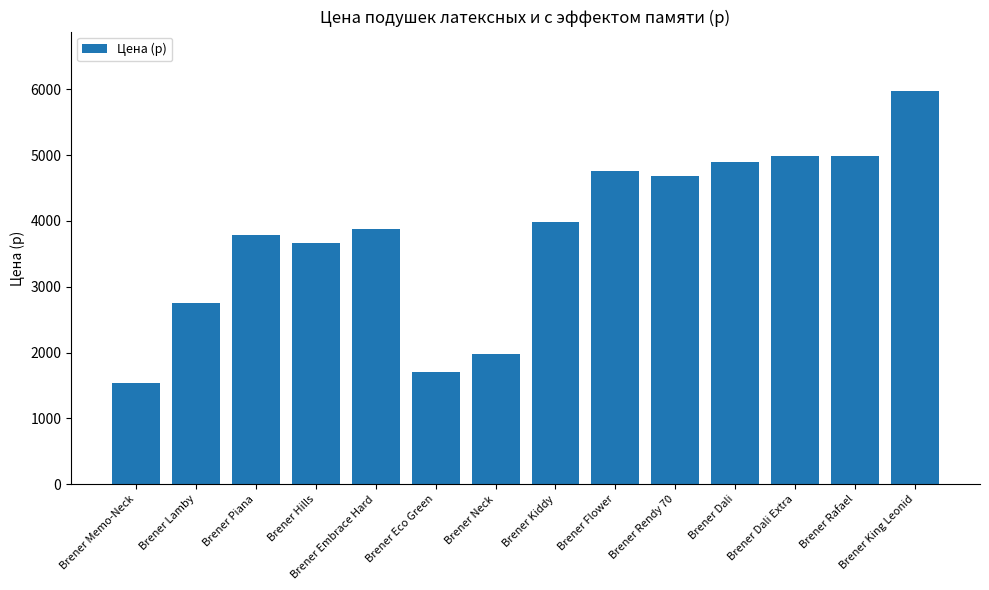

What is the ratio of the value at Brener Dali Extra to the value at Brener King Leonid?

0.8